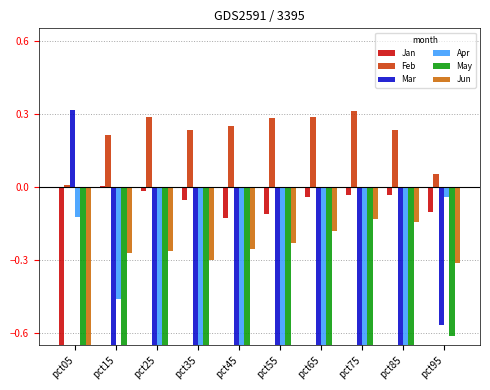

At which category is the sum across all series the highest?

pct95